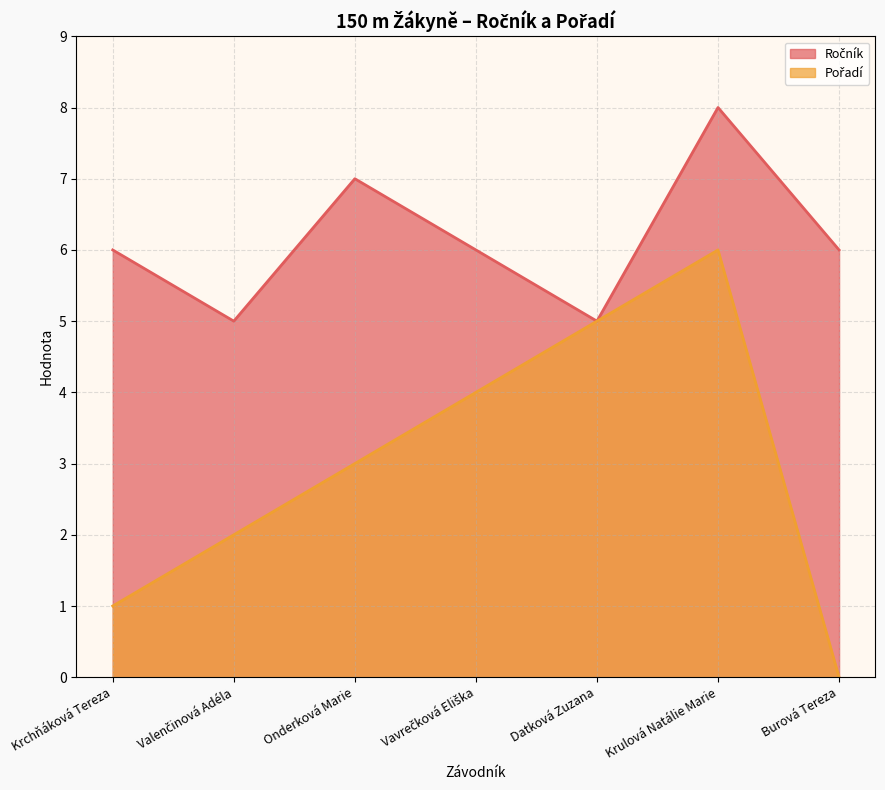

What is the label of the 3rd point from the right?

Datková Zuzana